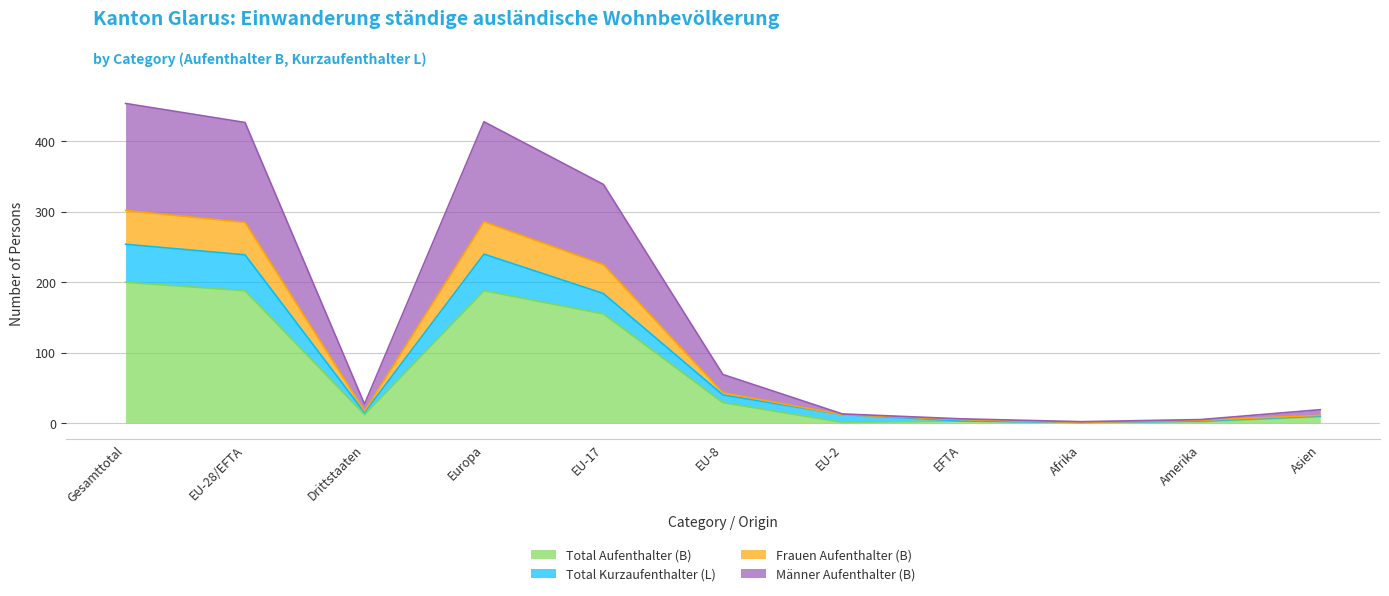

At which label does Total Aufenthalter (B) reach its peak?

Gesamttotal